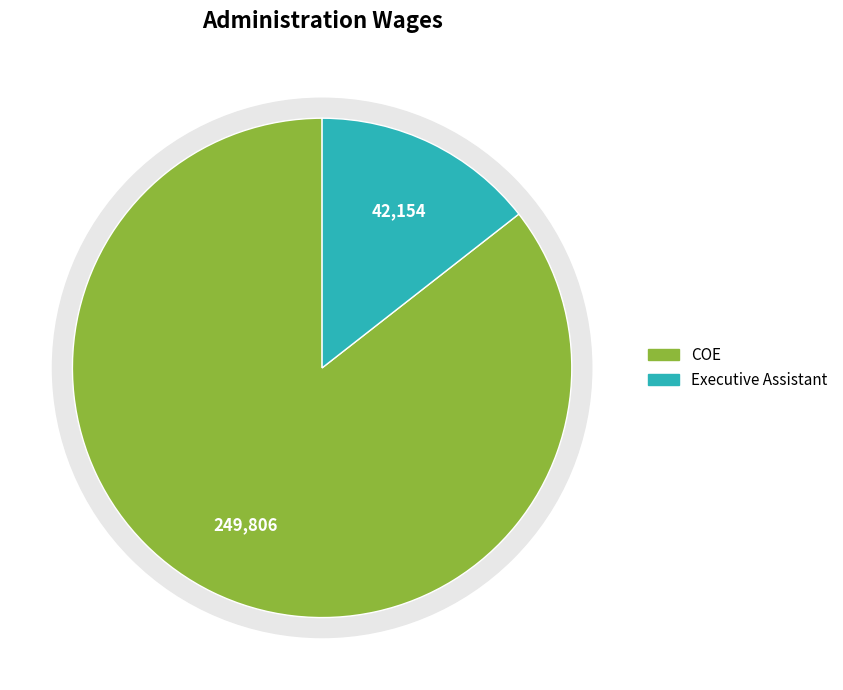

To the nearest percent, what percentage of the pie is Executive Assistant?

14%